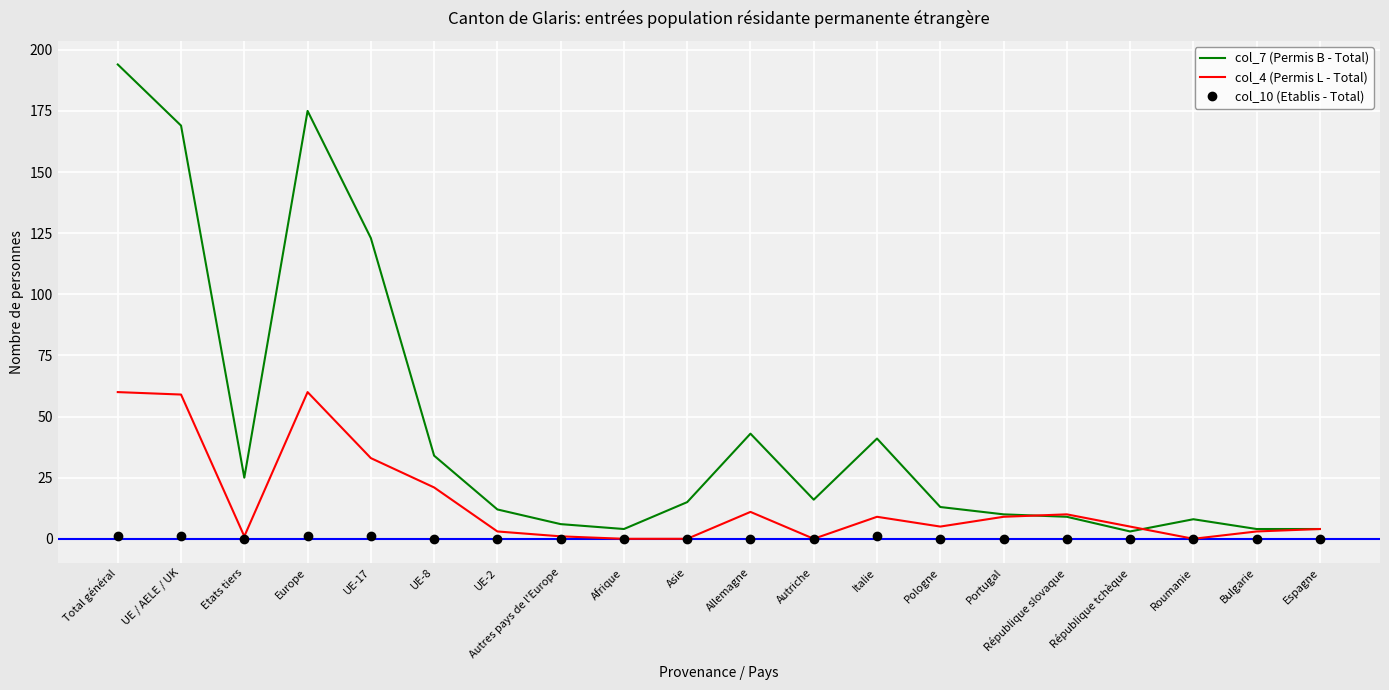

True or false: col_10 (Etablis - Total) and col_7 (Permis B - Total) cross at least once.

False